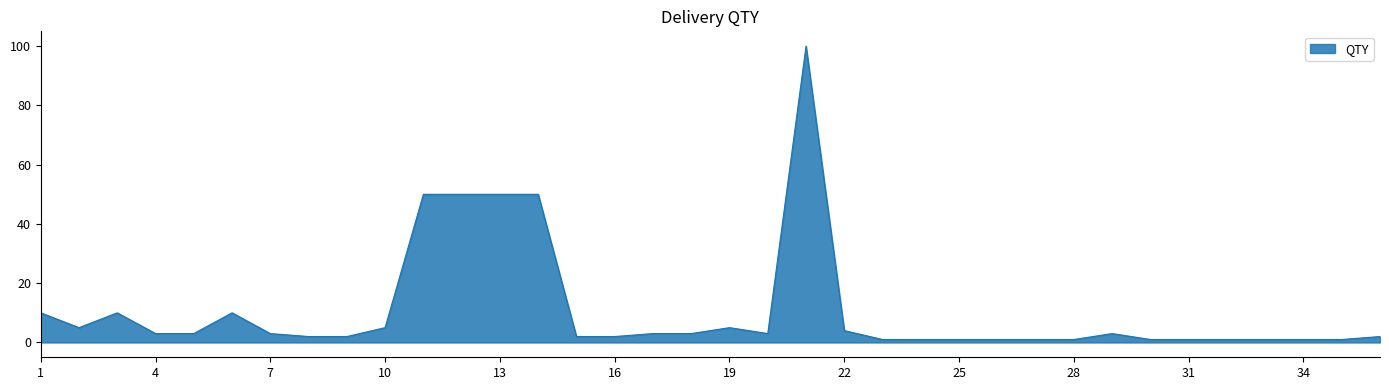

What is the sum of all values?

392